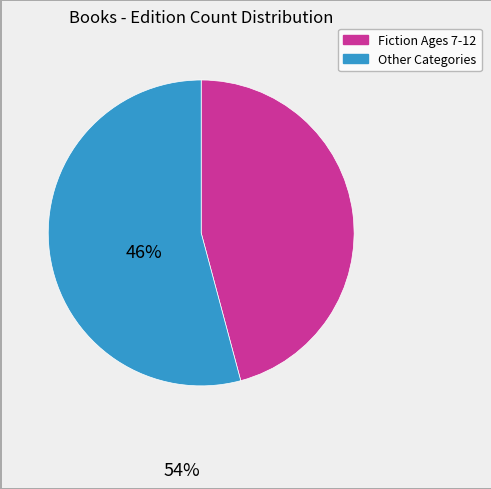

How many segments does this pie chart have?

2